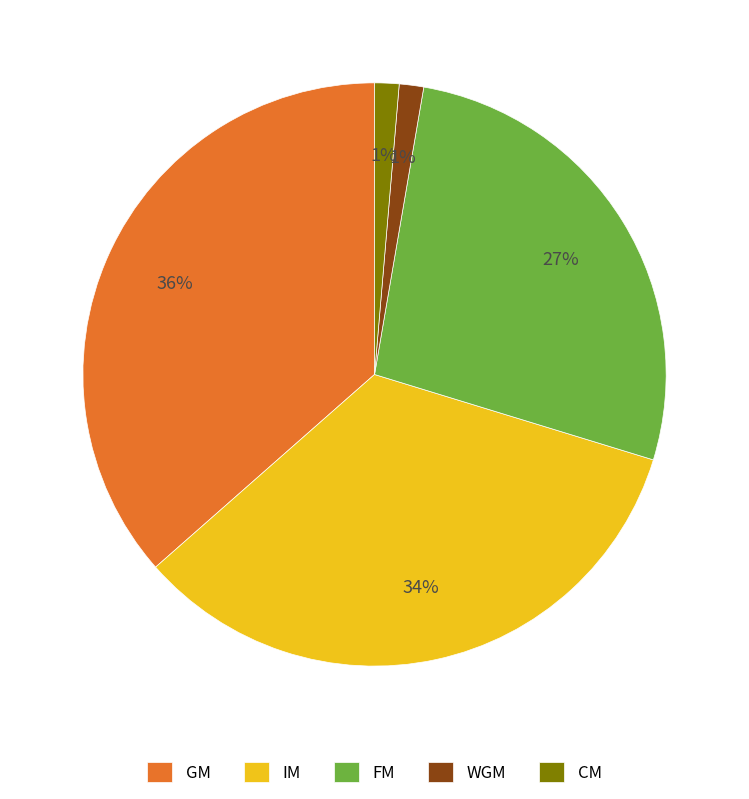

To the nearest percent, what portion does GM represent?

36%